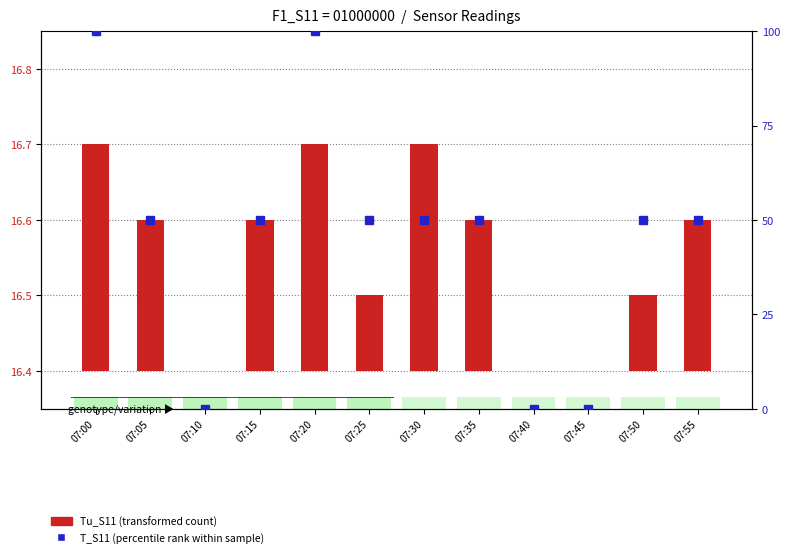

At which label does Tu_S11 (transformed count) reach its peak?

07:00